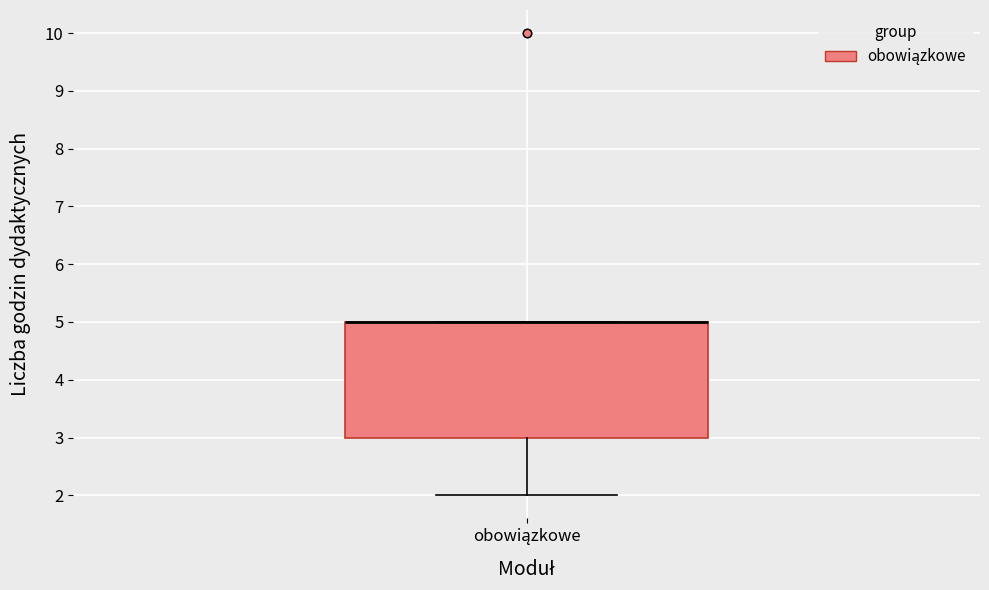

Read this box plot against the y-axis: the position of the median line, the range covered by the box, and the ends of both whiskers. The values are not printed on the chart, so give them approximately, as read against the axis.

median 5 (drawn on the box's upper edge), box 3 to 5, whiskers 2 to 5